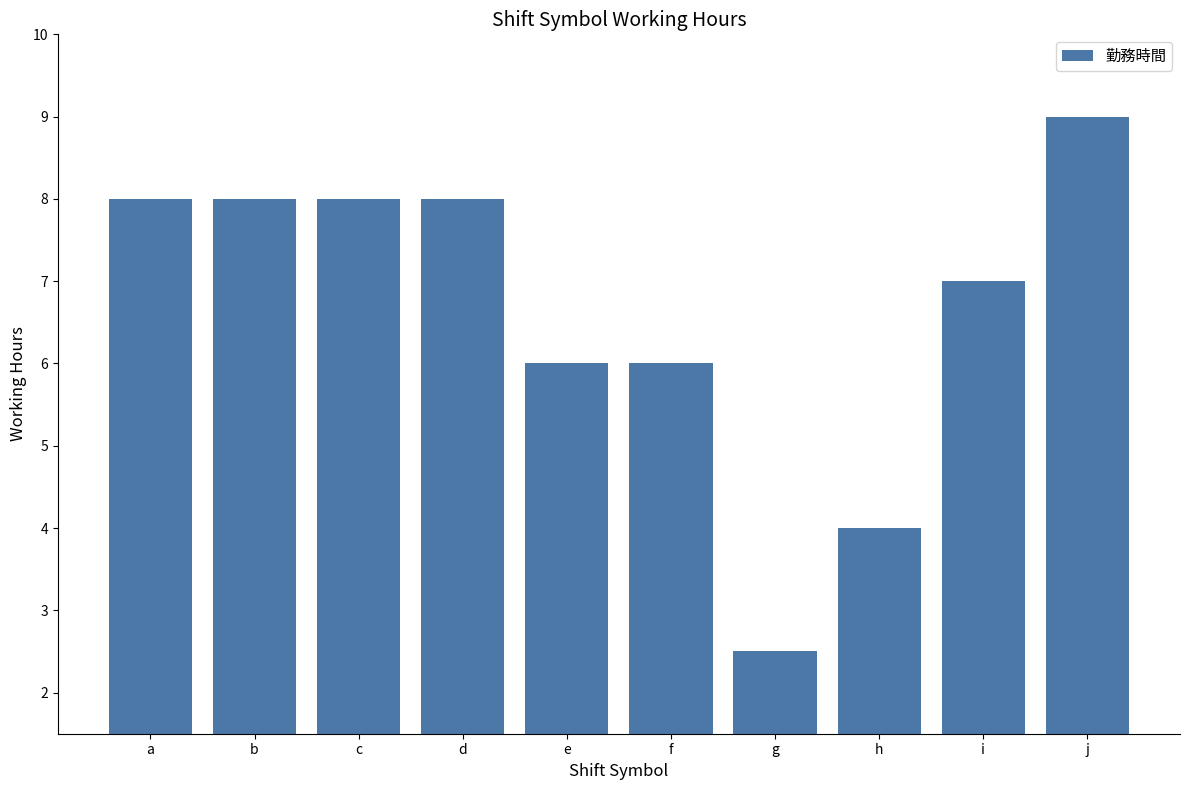

What is the difference between the values at g and j?

6.5